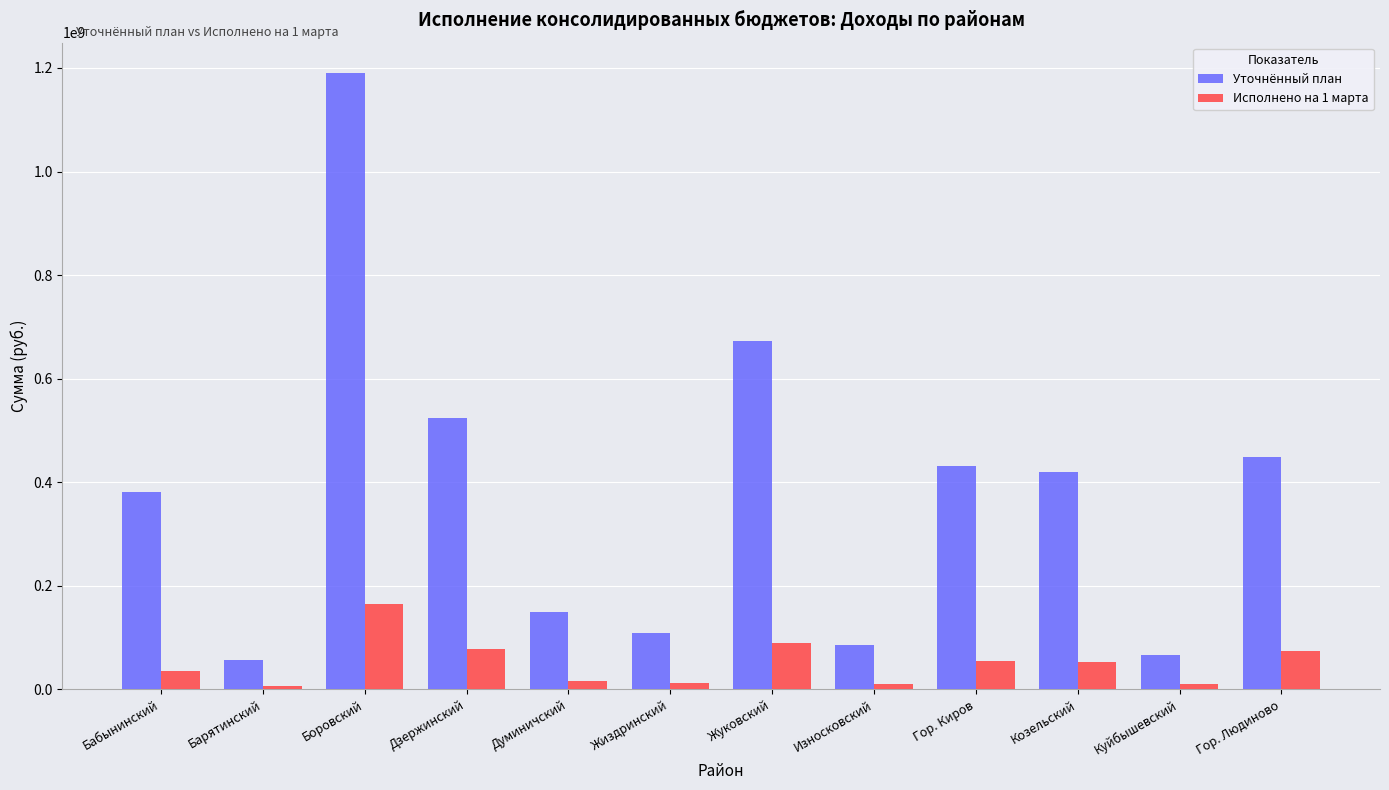

At which category is the sum across all series the highest?

Боровский